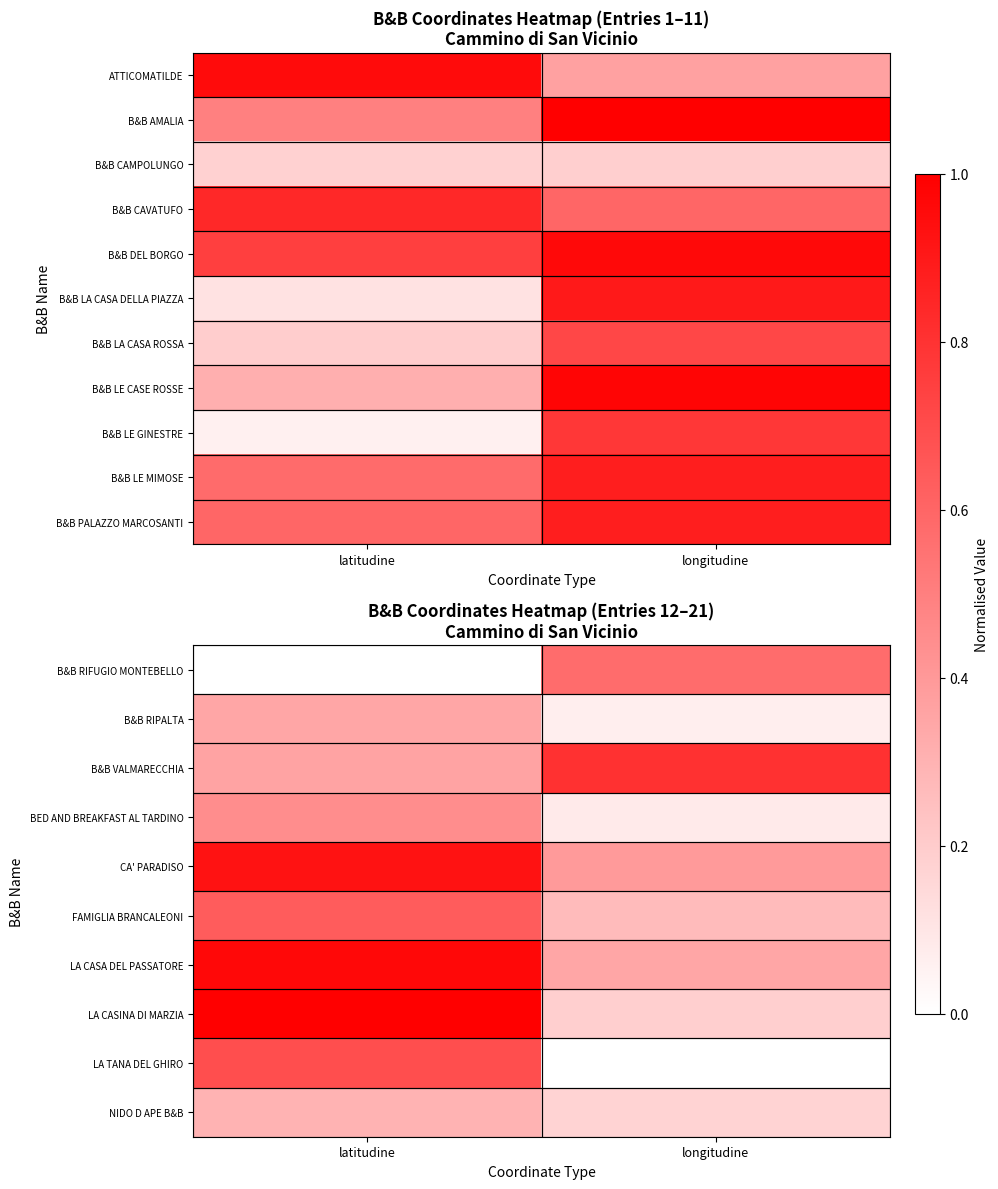

What is the maximum value for CA' PARADISO?

0.9